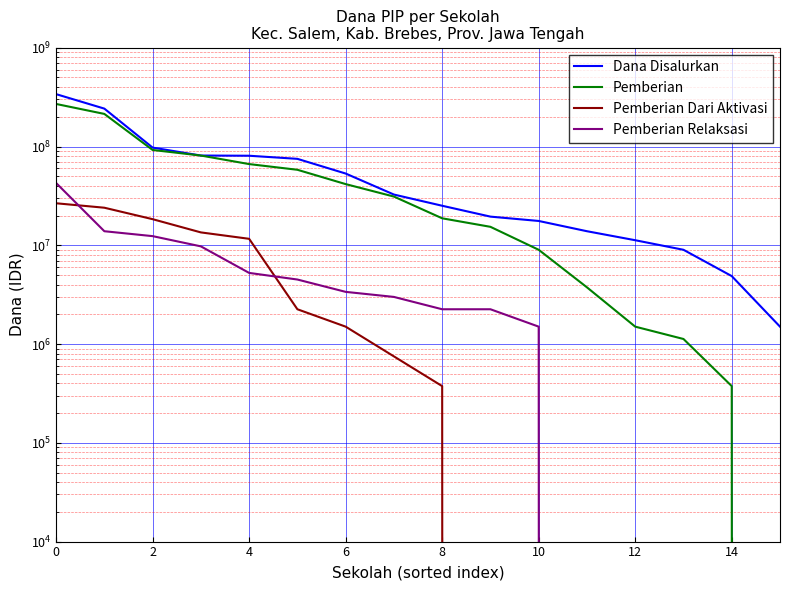

What is the greatest value displayed?

339000000